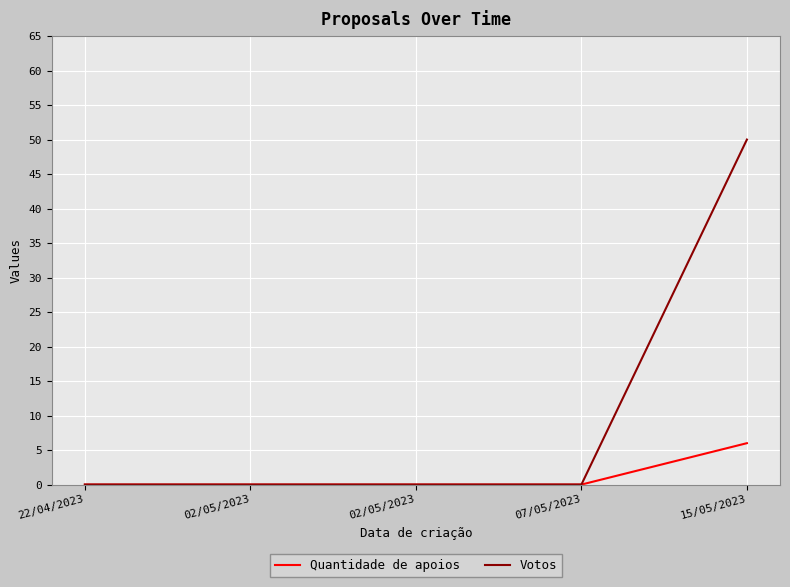

What is the difference between the Quantidade de apoios values at 15/05/2023 and 07/05/2023?

6